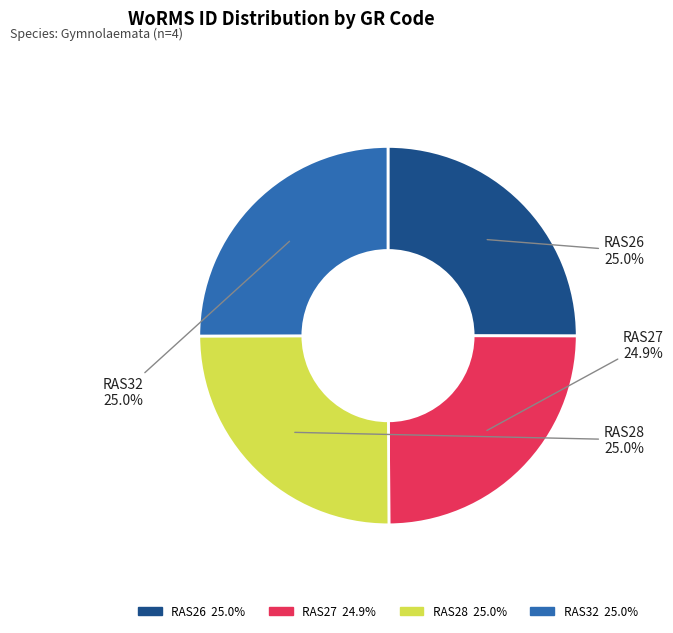

What is the ratio of the value at RAS28 to the value at RAS26?

1.0